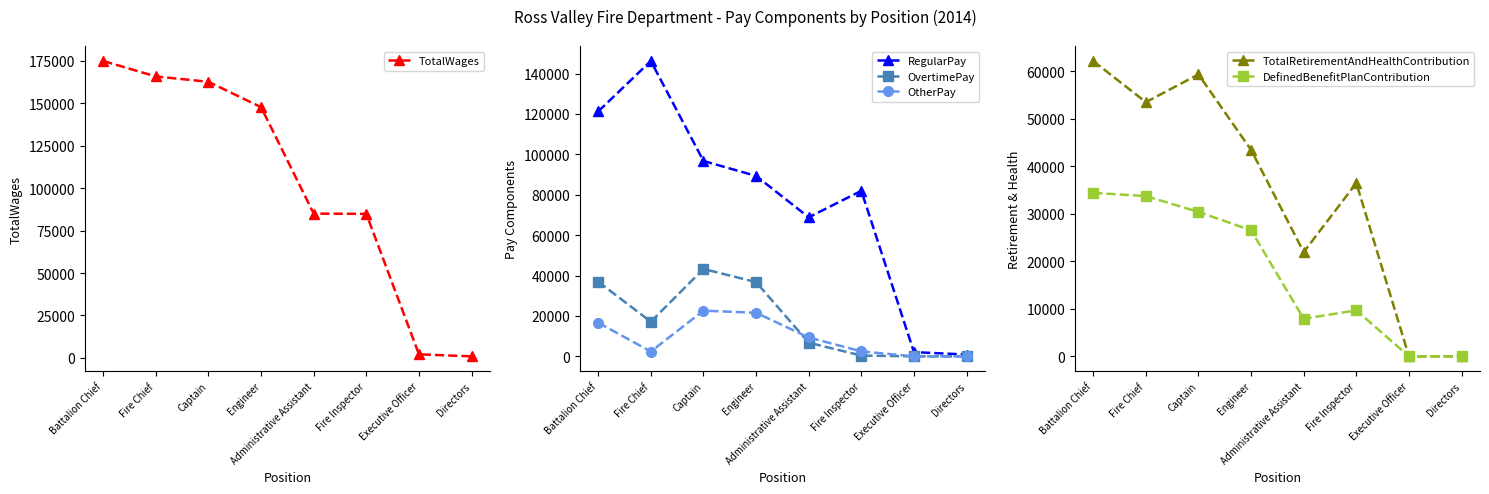

What is the average value of the TotalRetirementAndHealthContribution series?

34630